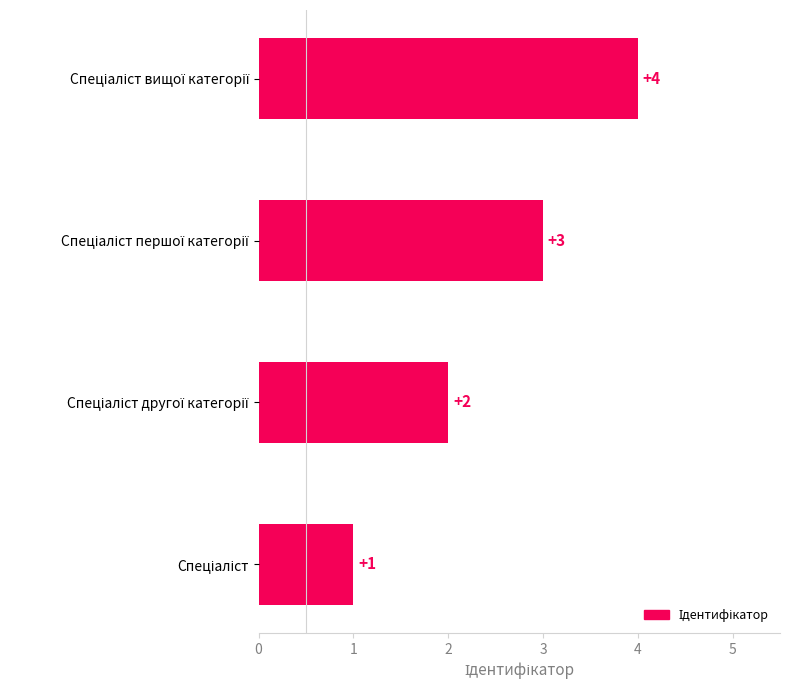

What is the difference between the maximum and minimum values?

3